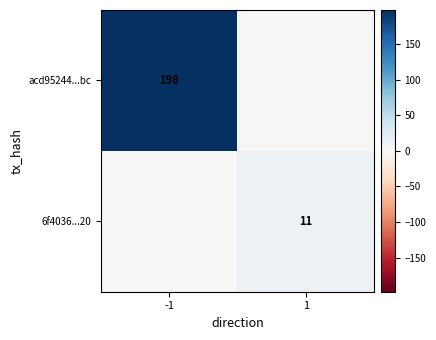

The value of 6f4036...20 at 1 is 7. True or false?

False